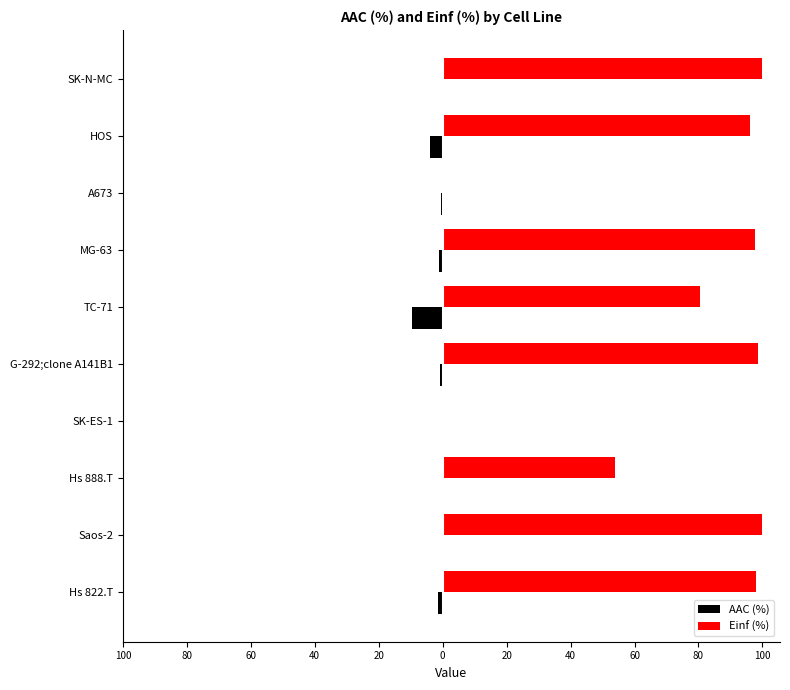

What are all the series names shown in the legend?

AAC (%), Einf (%)